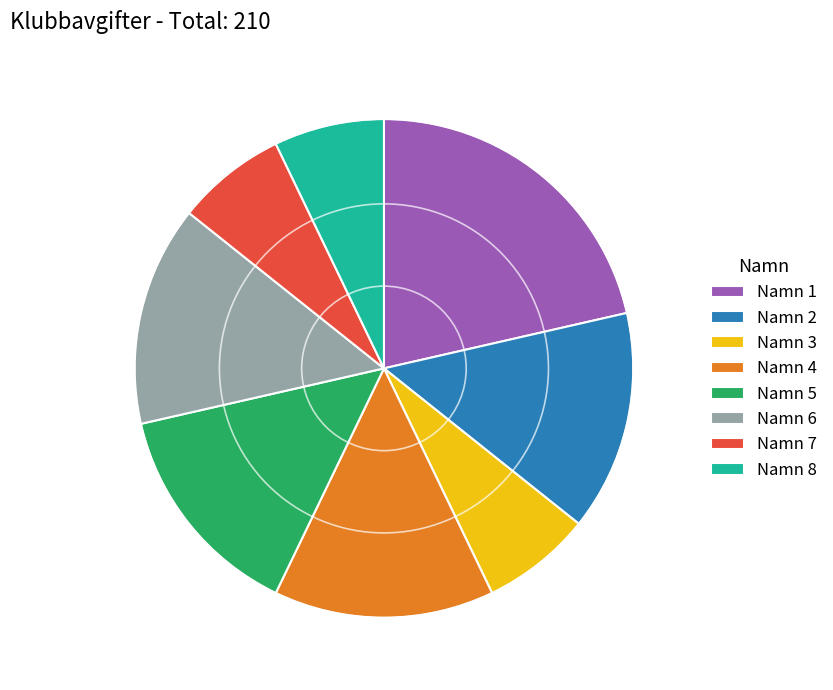

Does Namn 3 represent more than half of the total?

No